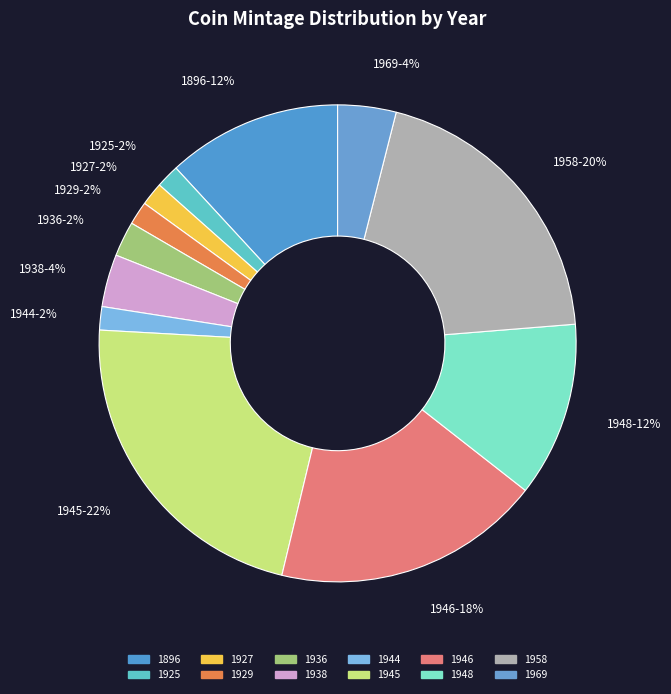

Is there any slice that represents more than half of the pie?

No